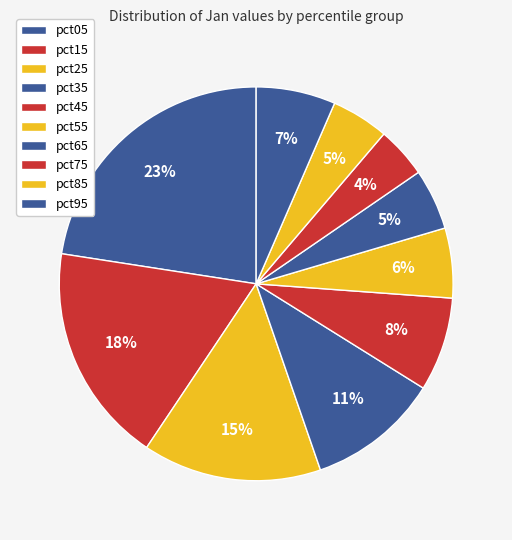

Combined, what portion of the pie is pct45 and pct35?

18.5%